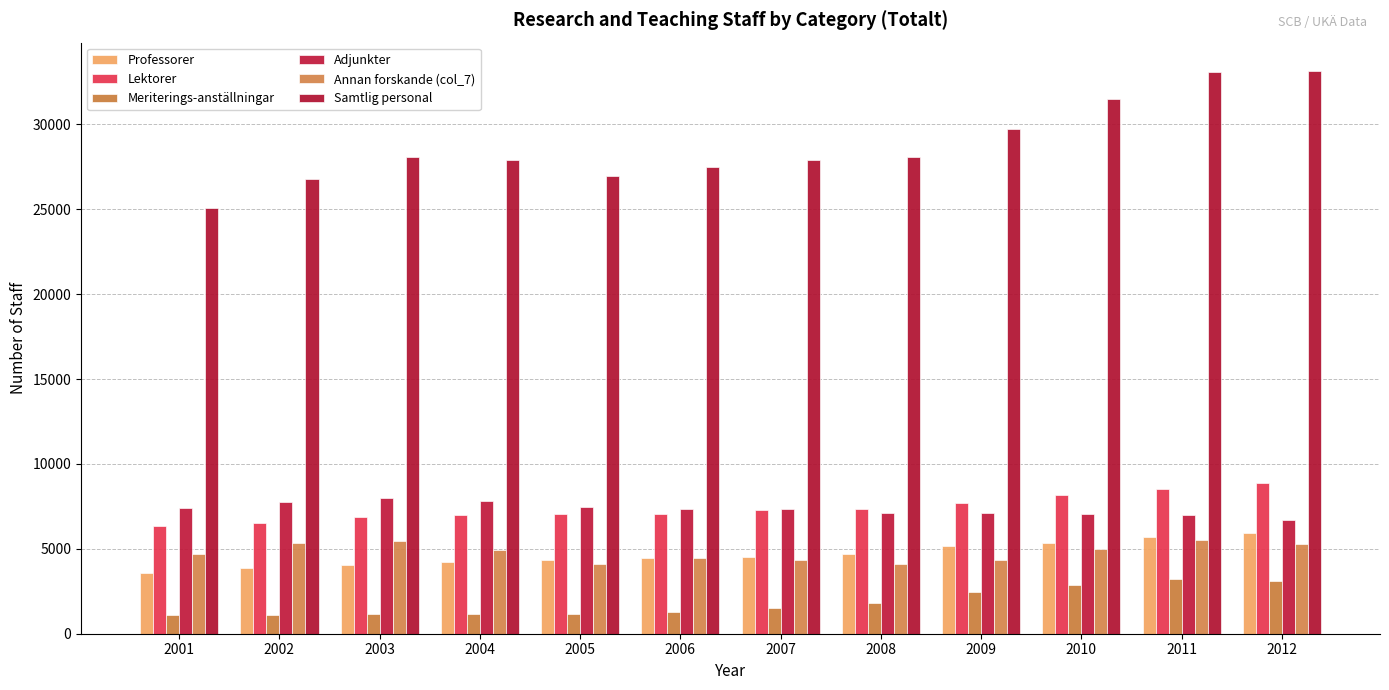

Are the bars horizontal?

No